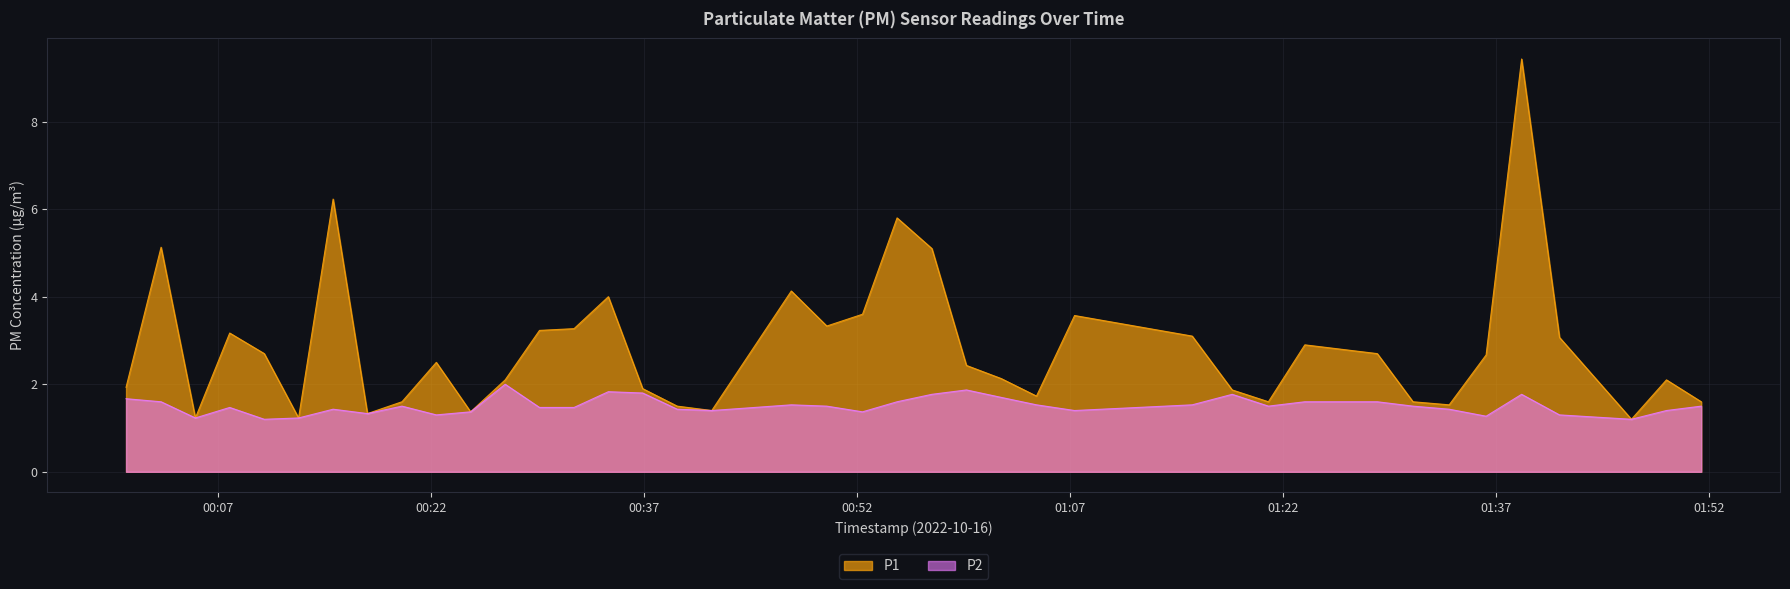

What is the label of the 4th point from the left?

2022-10-16T00:07:50